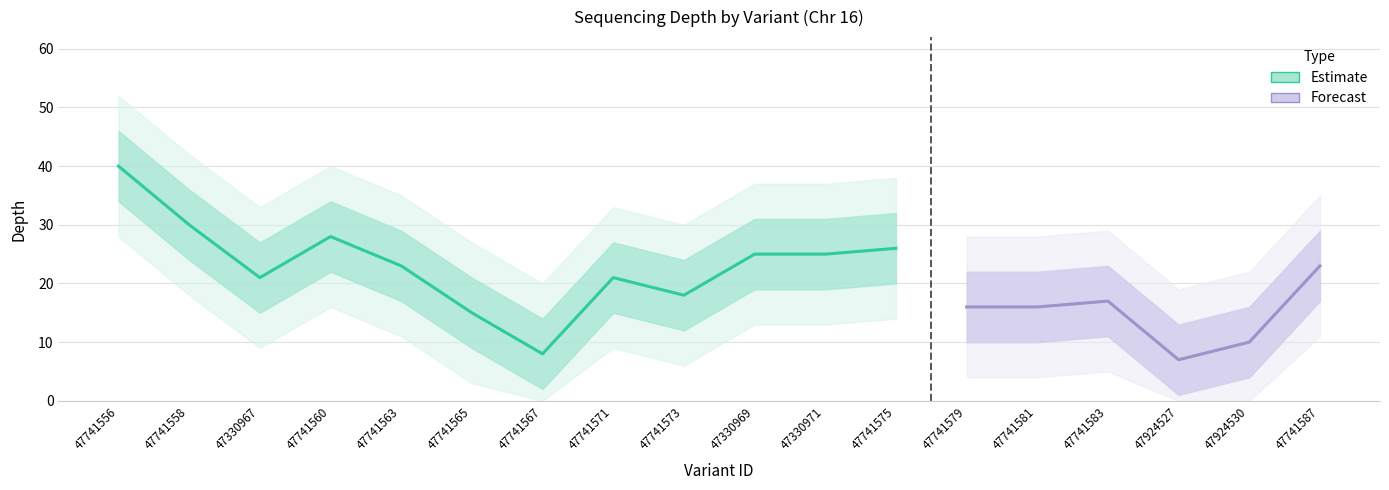

What position from the left is 47741573?

9